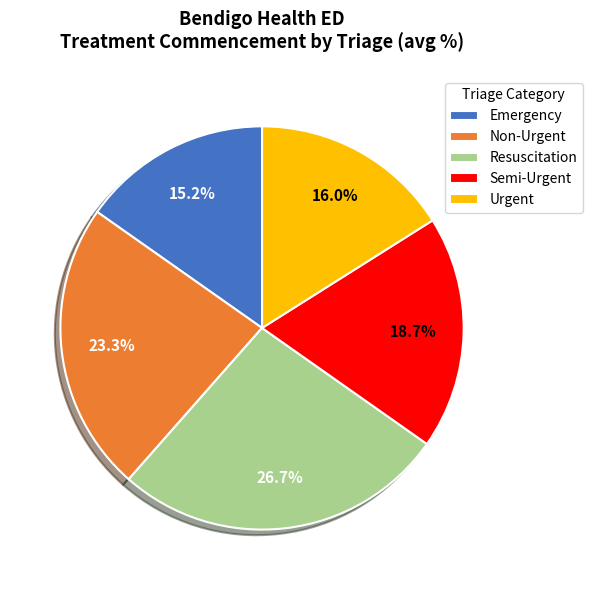

Which slice is the smallest?

Emergency